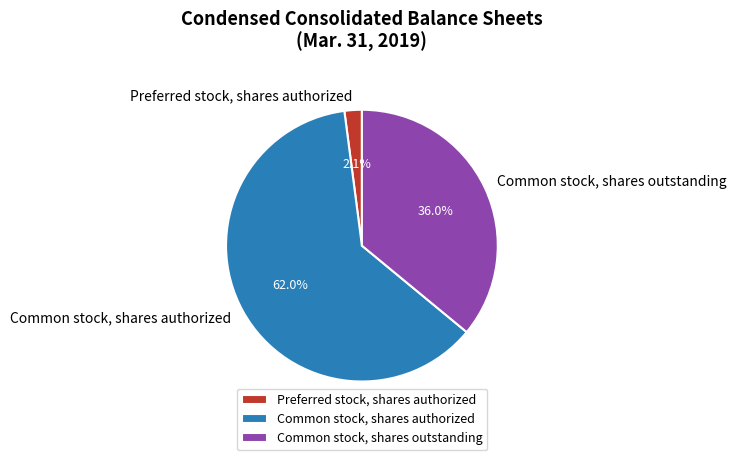

Rank the categories by value from highest to lowest.

Common stock, shares authorized, Common stock, shares outstanding, Preferred stock, shares authorized